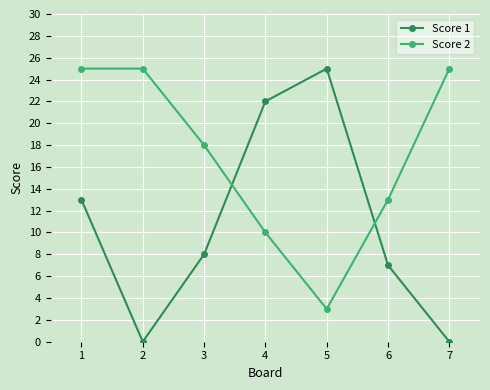

Rank the series at 4 from highest to lowest value.

Score 1, Score 2